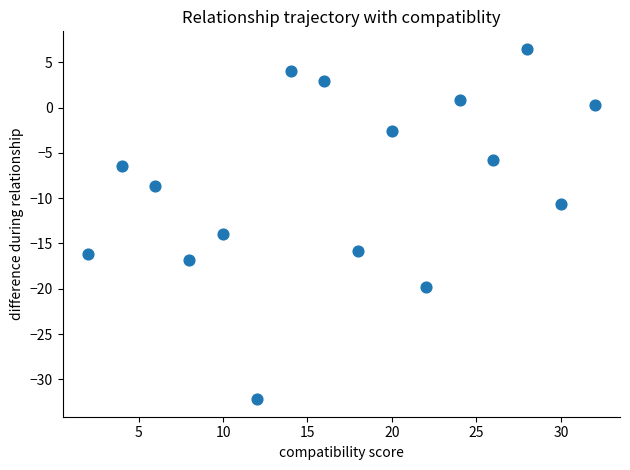

What Y value in the scatter plot is closest to -12?

-10.6